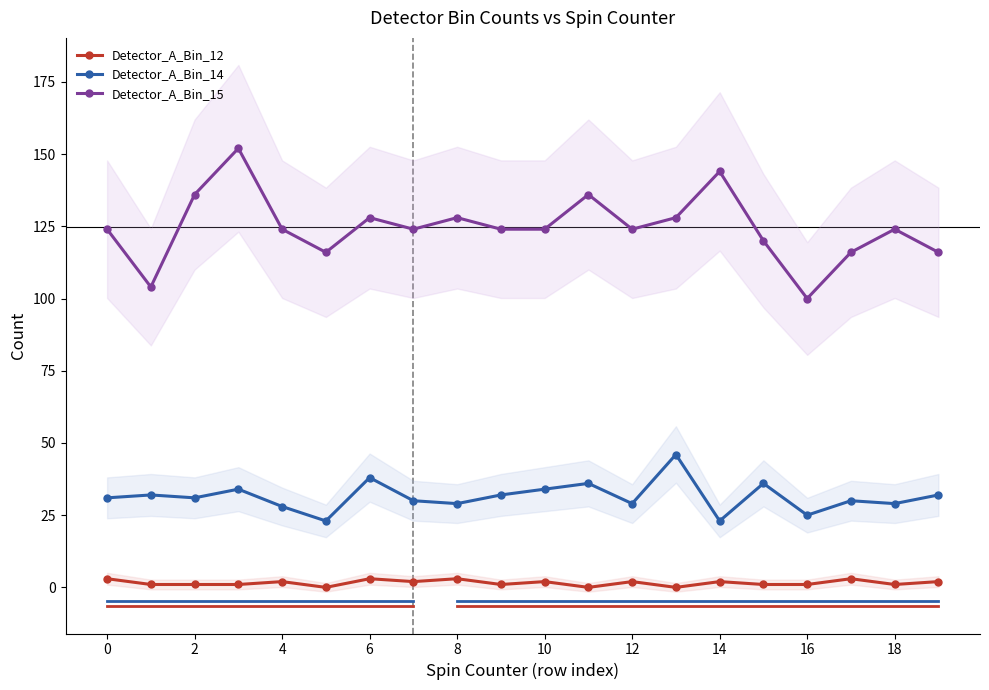

True or false: Detector_A_Bin_15 and Detector_A_Bin_12 intersect in this chart.

False